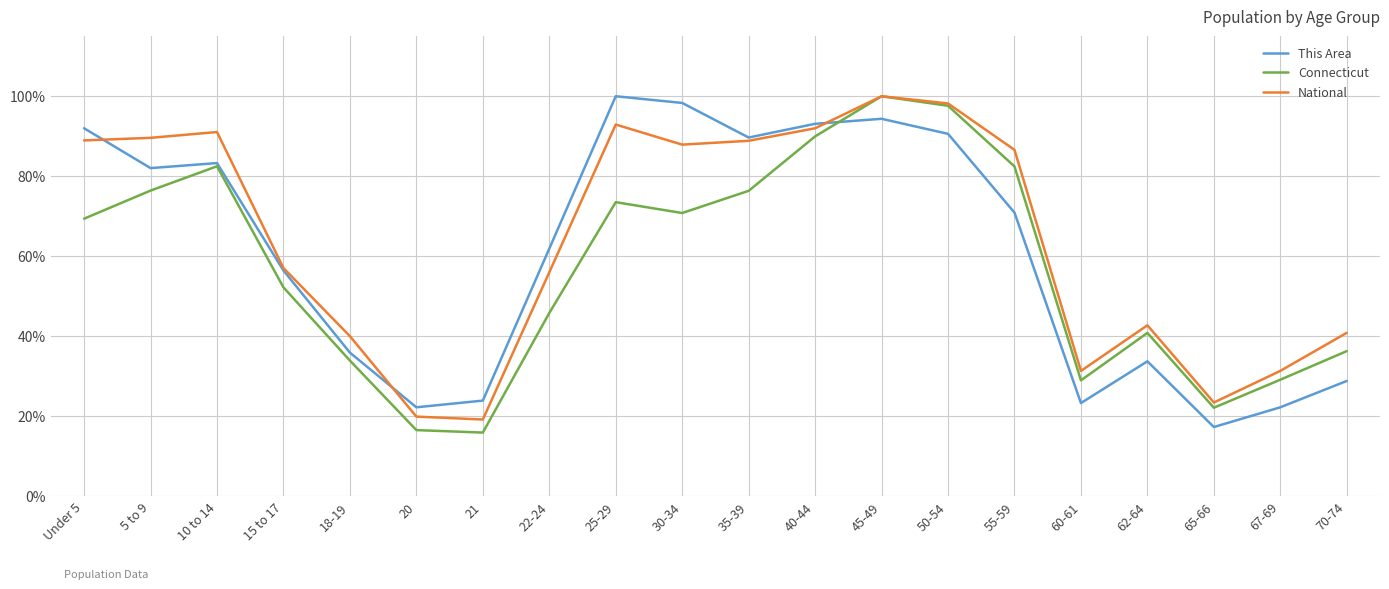

How many distinct data groups are displayed?

3